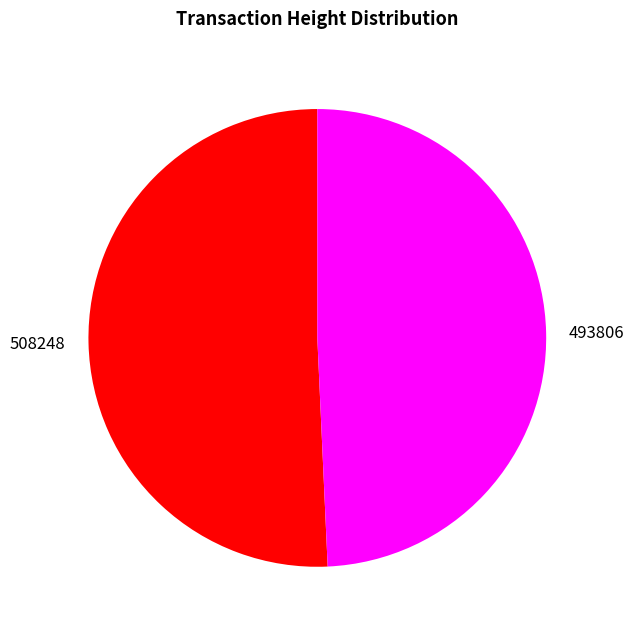

The 508248 slice represents 51% of the pie. True or false?

True